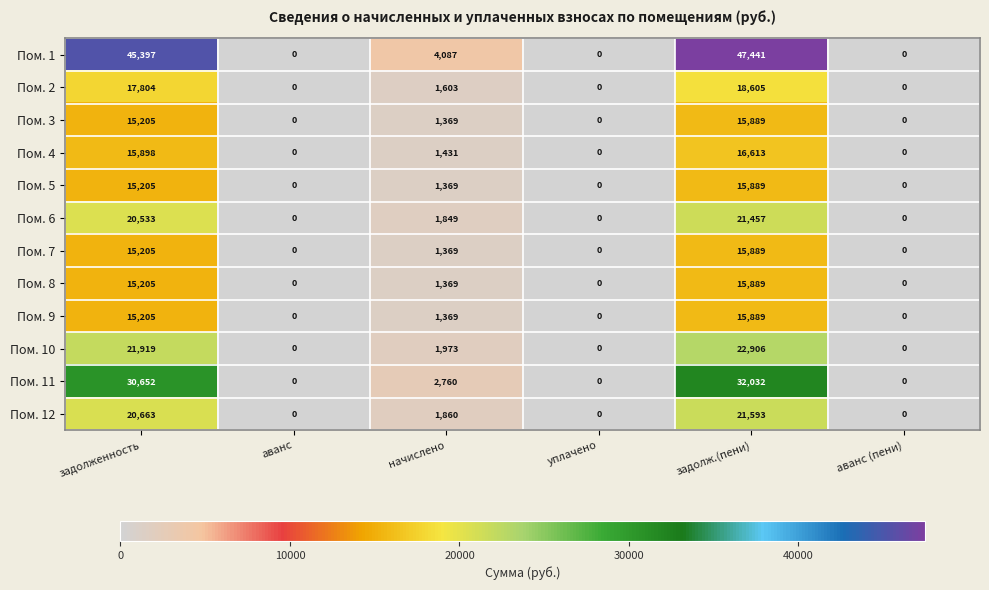

The value of Пом. 6 at задолж.(пени) is 7292. True or false?

False